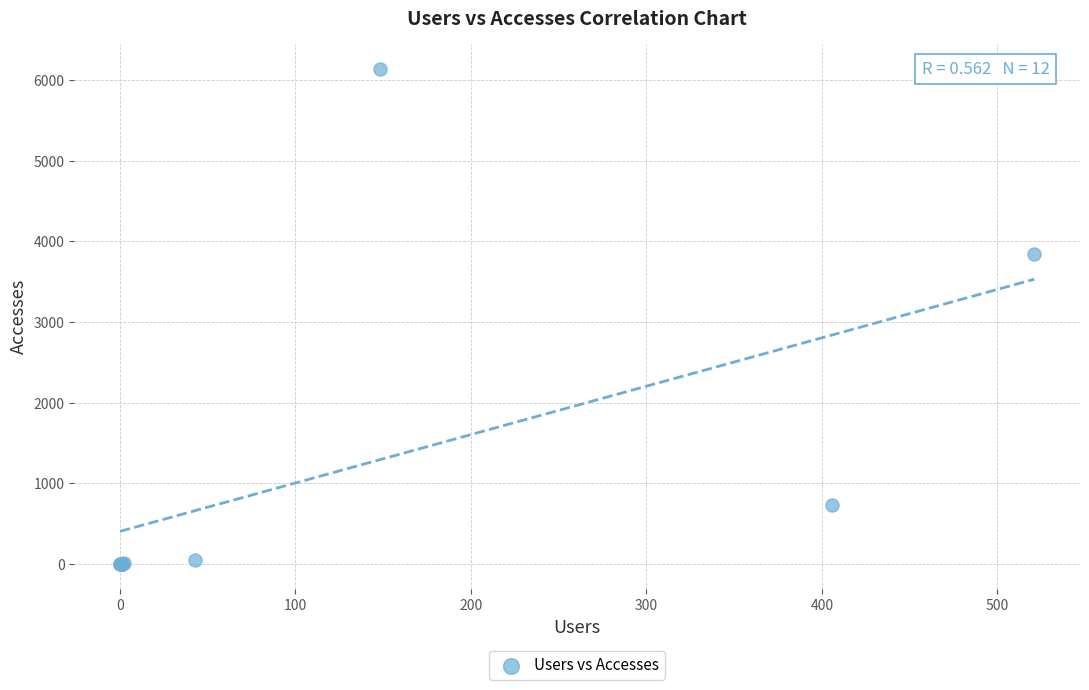

What Y value in the scatter plot is closest to 3070?

3847